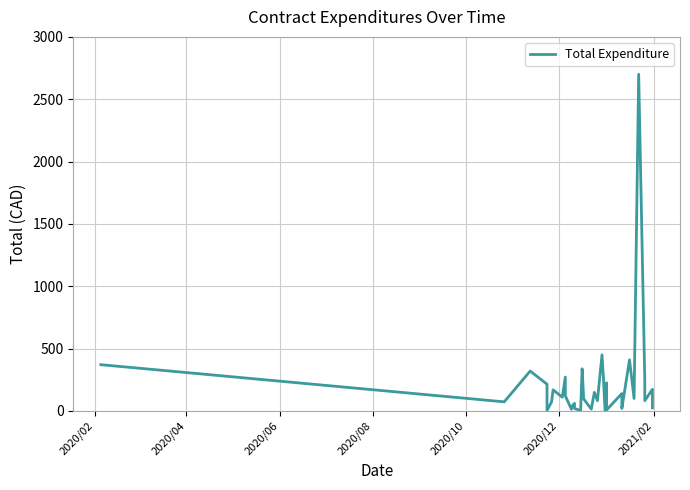

How many lines are shown in the chart?

1